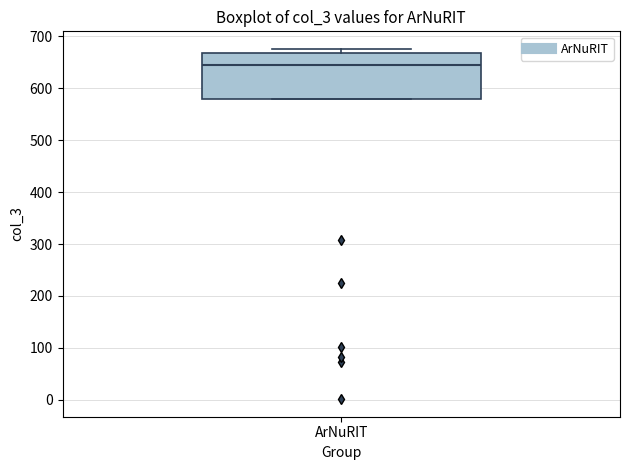

Where is the lower edge of the box for ArNuRIT on the y-axis? The values are not printed on the chart, so give them approximately, as read against the axis.

580